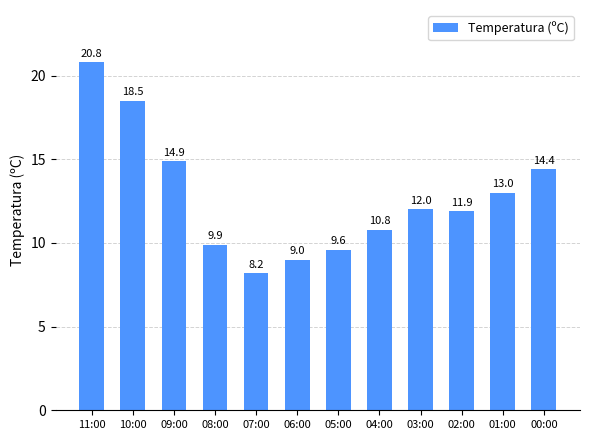

List the labels in order of value, smallest first.

07:00, 06:00, 05:00, 08:00, 04:00, 02:00, 03:00, 01:00, 00:00, 09:00, 10:00, 11:00